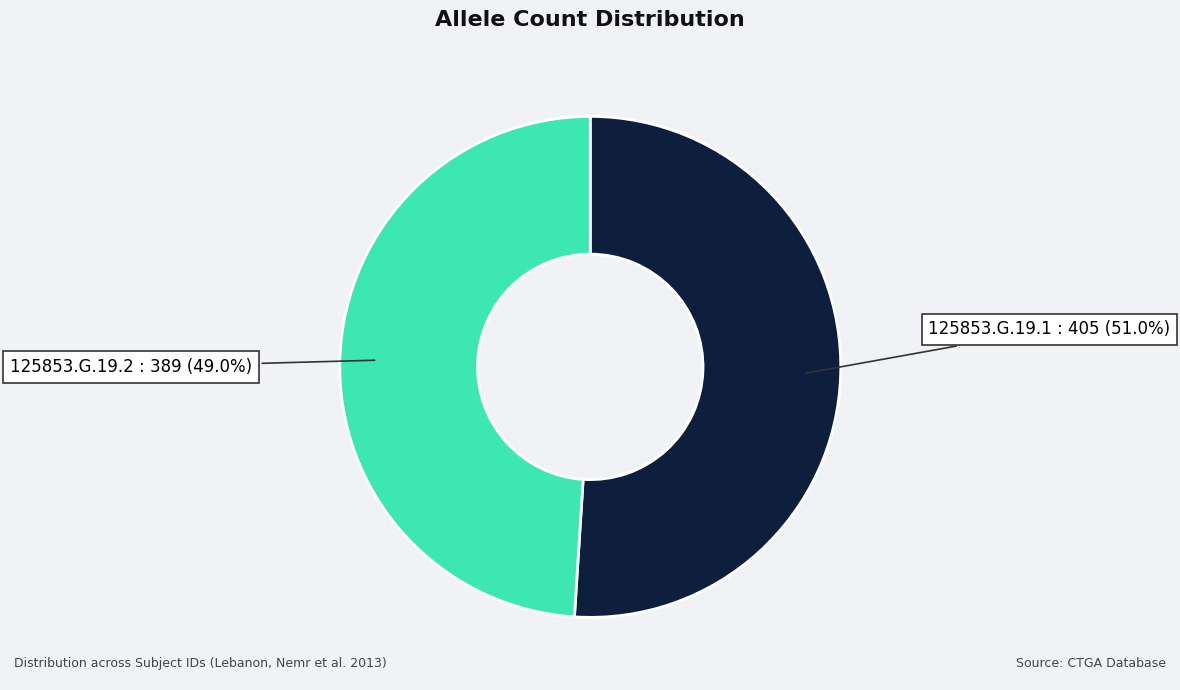

To the nearest percent, what is the difference between the 125853.G.19.1 and 125853.G.19.2 slice percentages?

2%